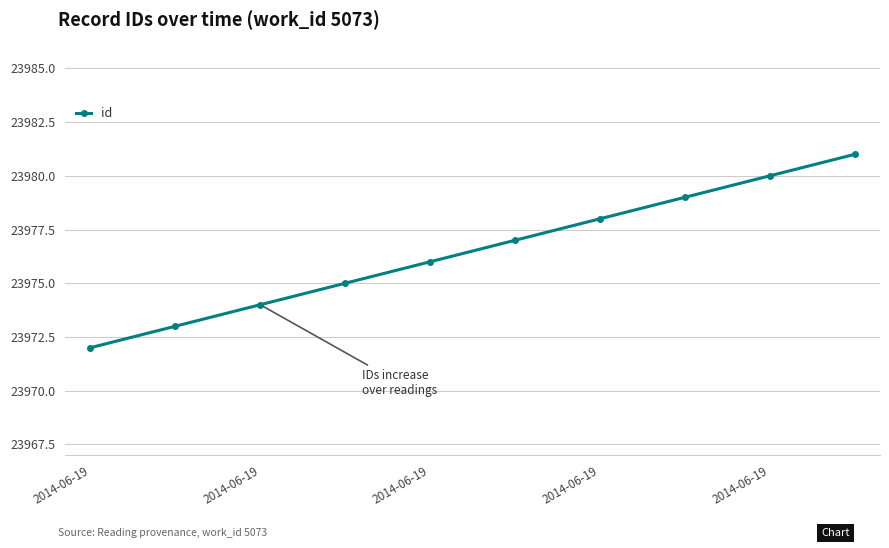

What is the greatest value displayed?

23981